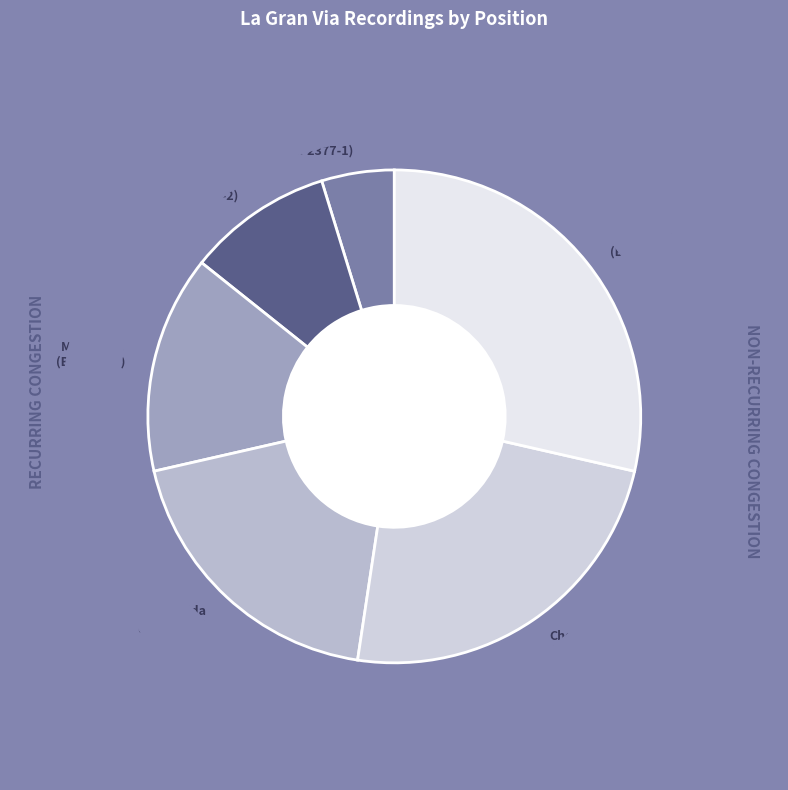

How many segments does this pie chart have?

6